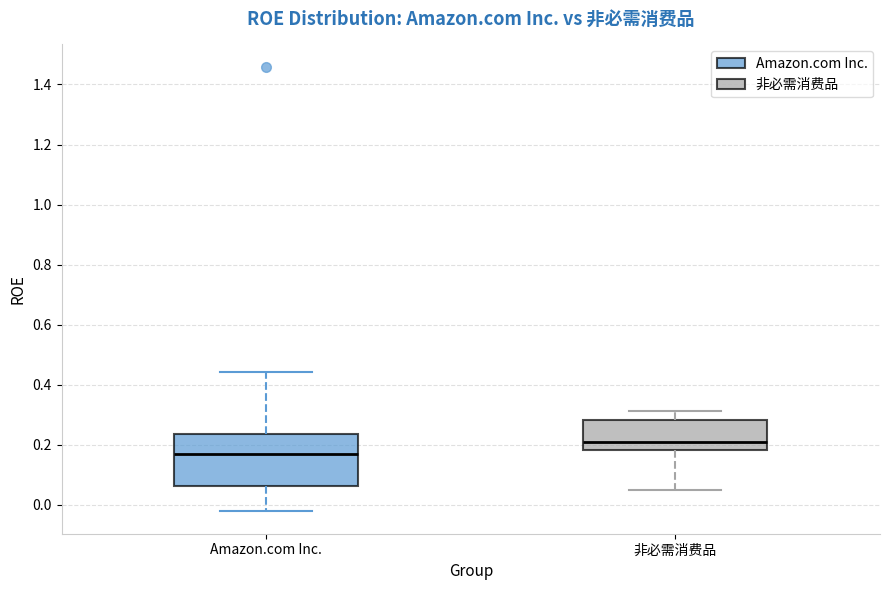

Which box's median line is the lowest?

Amazon.com Inc.